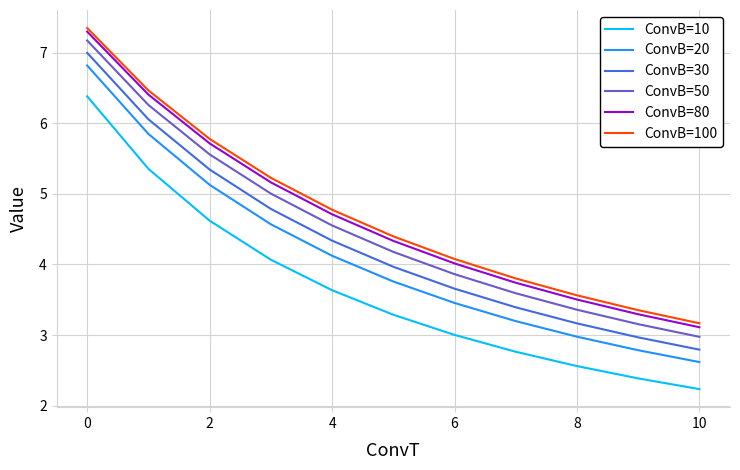

Does the chart display data point markers on the line(s)?

No